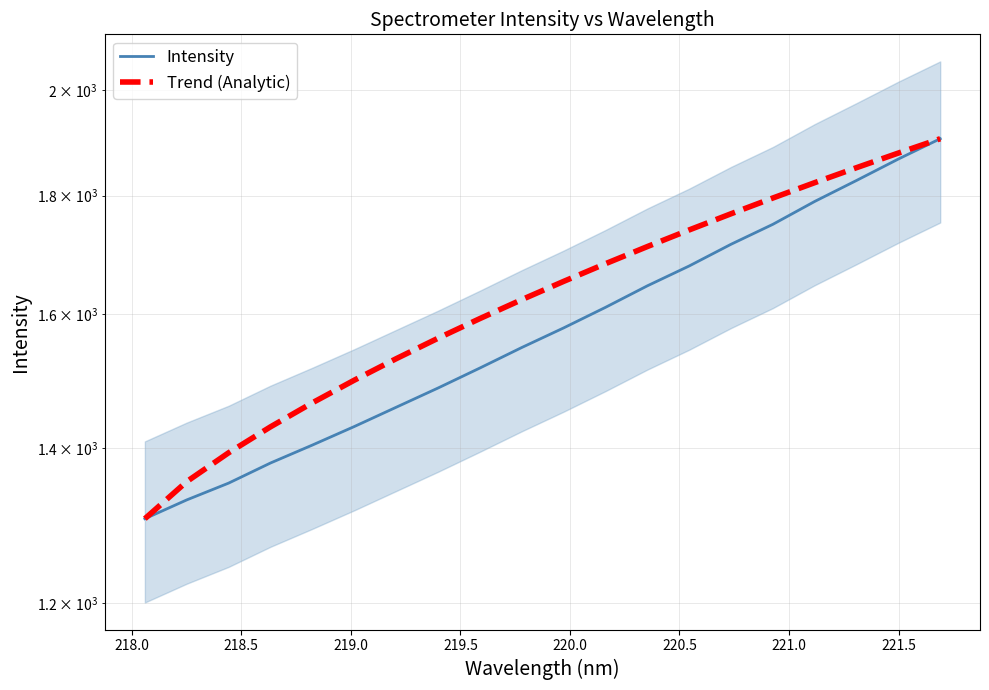

What is the minimum value for Intensity?

1305.2